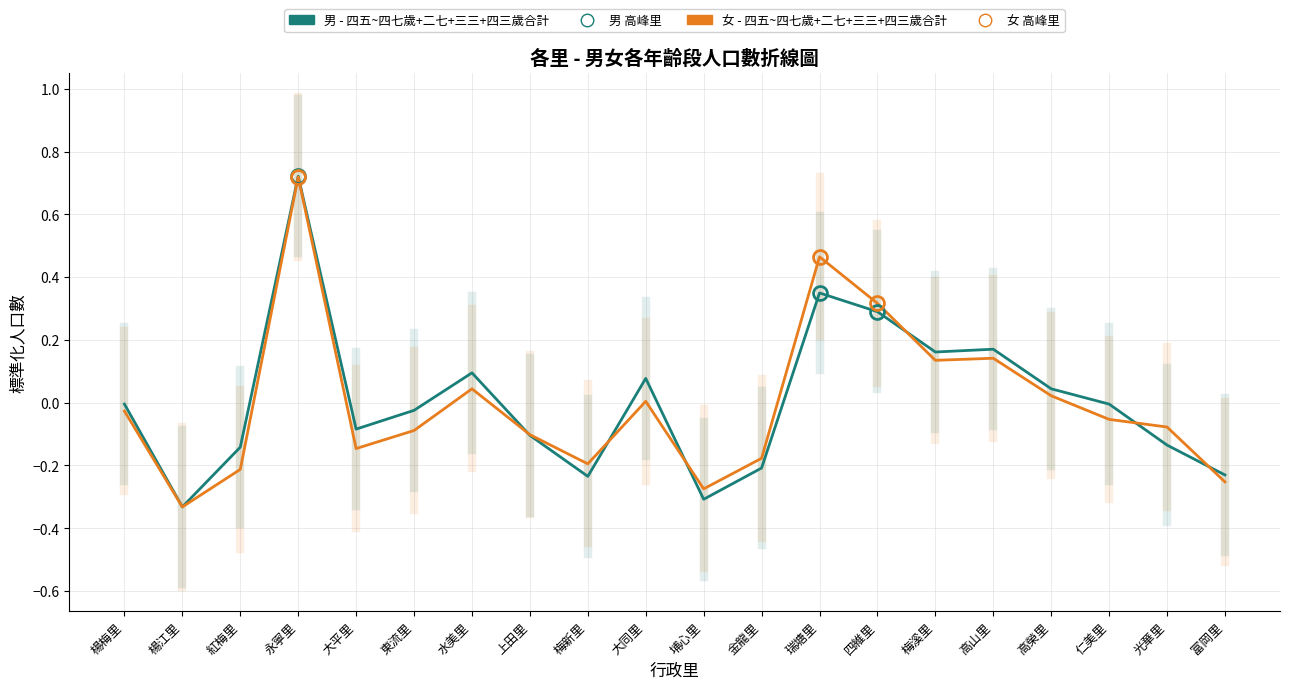

At which category is the sum across all series the highest?

永寧里